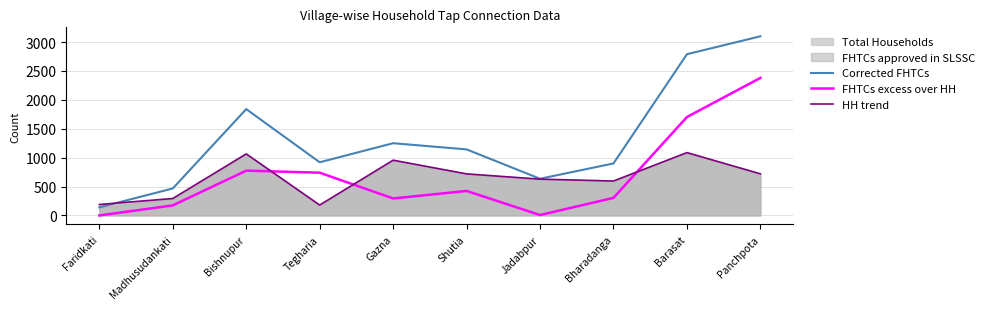

At how many categories does at least one series exceed 2103?

2